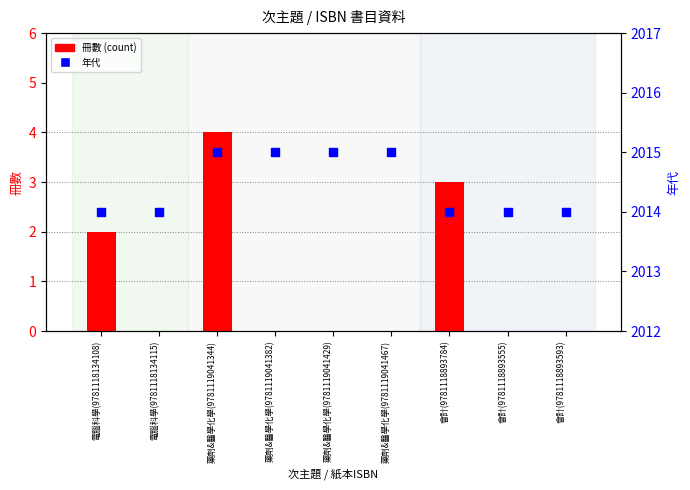

What are all the series names shown in the legend?

冊數 (count), 年代